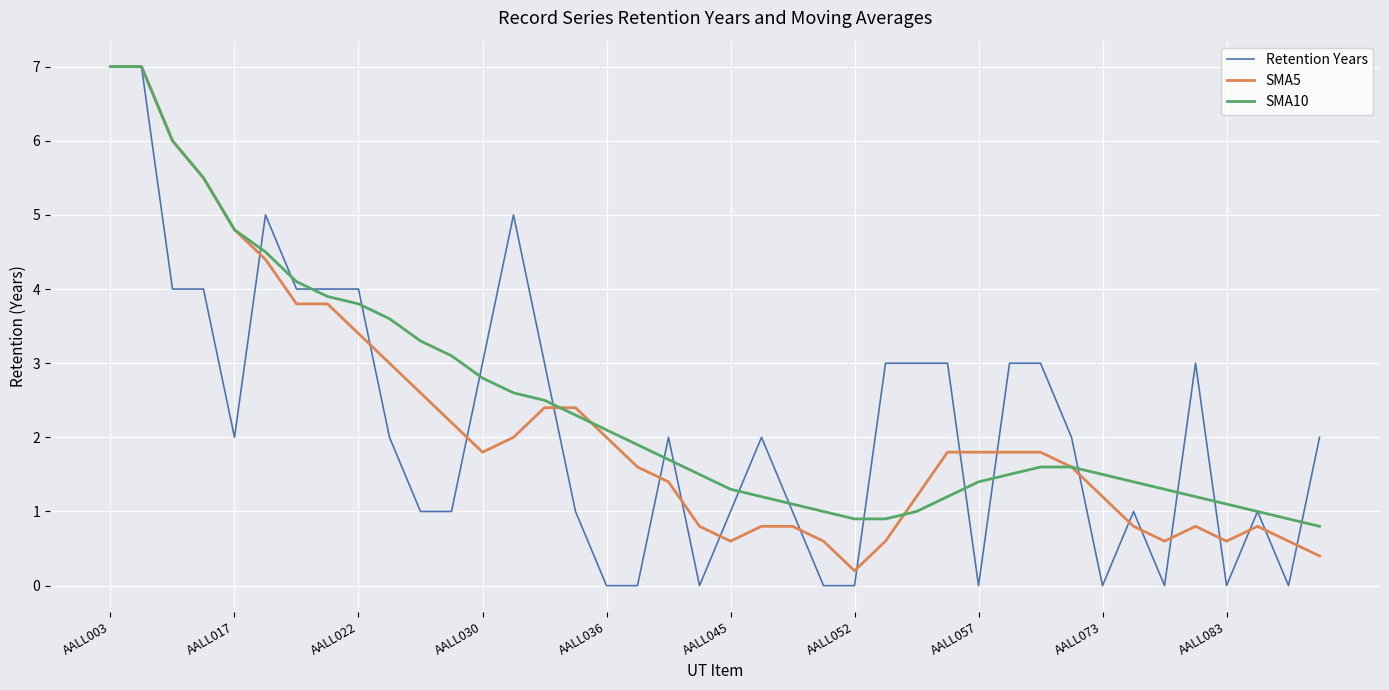

What is the highest value of the Retention Years series?

7.0